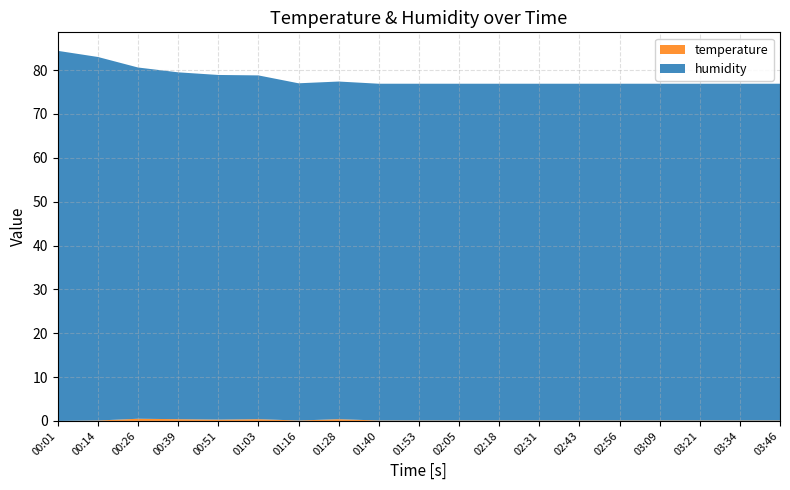

Reading right to left, transcribe all the data shown in this chart.

humidity: 03:46=76.8	03:34=76.8	03:21=76.8	03:09=76.8	02:56=76.8	02:43=76.8	02:31=76.8	02:18=76.8	02:05=76.8	01:53=76.8	01:40=76.8	01:28=77.0	01:16=76.9	01:03=78.4	00:51=78.6	00:39=79.1	00:26=80.1	00:14=82.9	00:01=84.4
temperature: 03:46=0.1	03:34=0.1	03:21=0.1	03:09=0.1	02:56=0.1	02:43=0.1	02:31=0.1	02:18=0.1	02:05=0.1	01:53=0.1	01:40=0.1	01:28=0.4	01:16=0.1	01:03=0.4	00:51=0.3	00:39=0.4	00:26=0.5	00:14=0.1	00:01=0.0